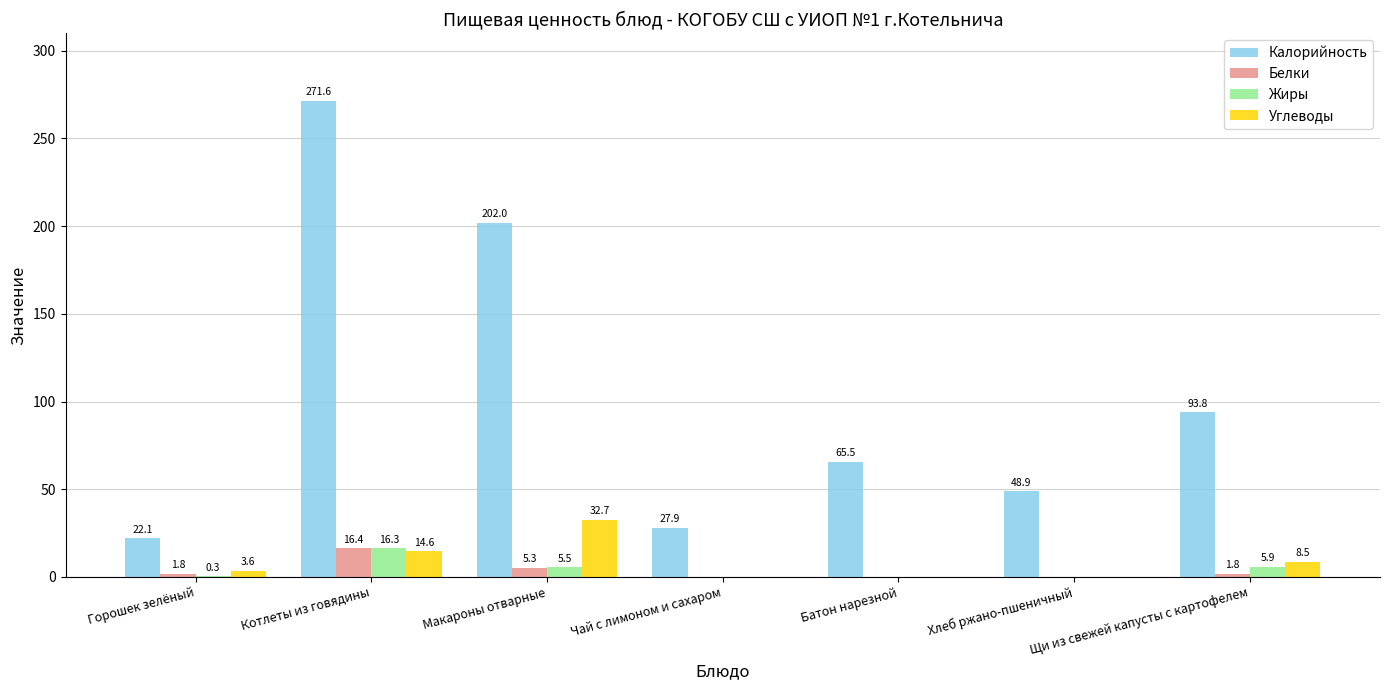

Which series changed the most between Горошек зелёный and Хлеб ржано-пшеничный?

Калорийность